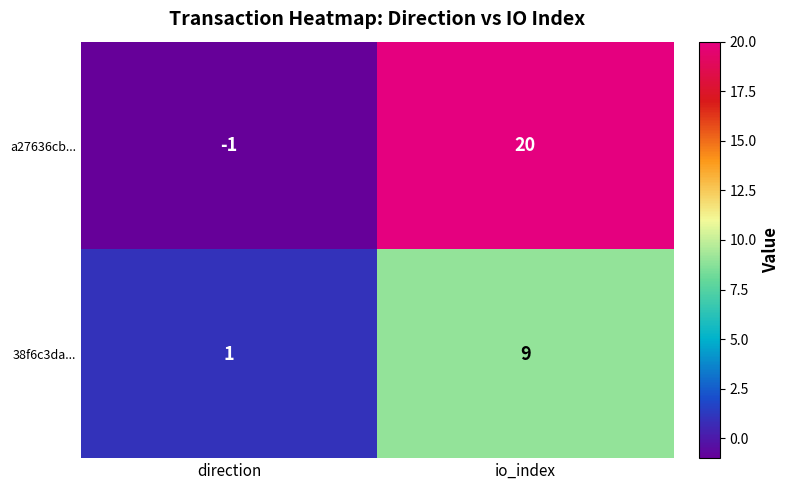

How many series are shown in this chart?

2